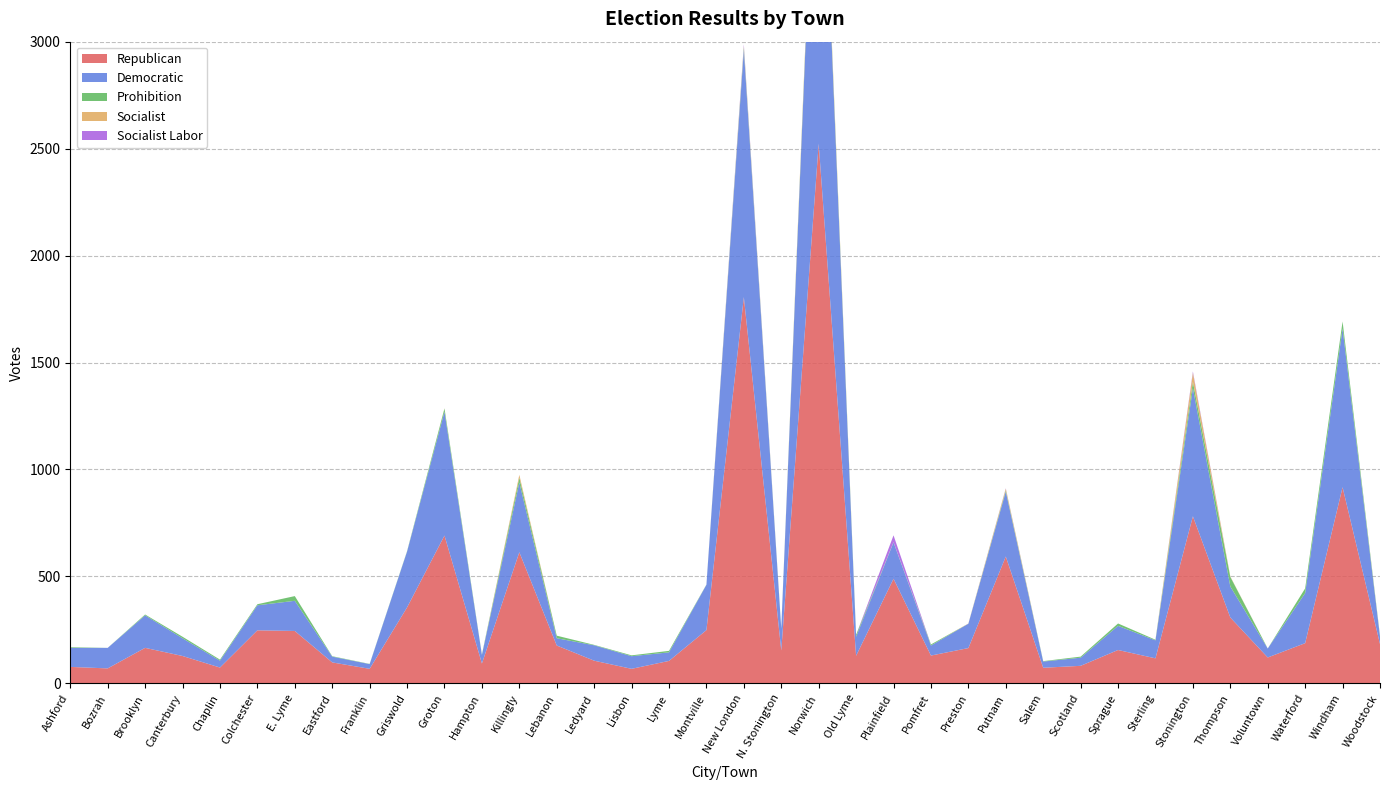

Reading left to right, what are all the values shown in this chart?

Republican: Ashford=77	Bozrah=70	Brooklyn=166	Canterbury=128	Chaplin=74	Colchester=248	E. Lyme=245	Eastford=98	Franklin=68	Griswold=355	Groton=691	Hampton=93	Killingly=613	Lebanon=177	Ledyard=106	Lisbon=68	Lyme=105	Montville=249	New London=1806	N. Stonington=154	Norwich=2523	Old Lyme=129	Plainfield=489	Pomfret=130	Preston=165	Putnam=593	Salem=73	Scotland=82	Sprague=156	Sterling=117	Stonington=781	Thompson=308	Voluntown=121	Waterford=188	Windham=917	Woodstock=184
Democratic: Ashford=89	Bozrah=96	Brooklyn=152	Canterbury=83	Chaplin=32	Colchester=117	E. Lyme=141	Eastford=27	Franklin=22	Griswold=261	Groton=579	Hampton=40	Killingly=326	Lebanon=34	Ledyard=72	Lisbon=59	Lyme=40	Montville=212	New London=1155	N. Stonington=101	Norwich=1942	Old Lyme=89	Plainfield=170	Pomfret=47	Preston=114	Putnam=303	Salem=29	Scotland=38	Sprague=113	Sterling=84	Stonington=599	Thompson=145	Voluntown=42	Waterford=234	Windham=742	Woodstock=35
Prohibition: Ashford=3	Bozrah=0	Brooklyn=4	Canterbury=7	Chaplin=5	Colchester=5	E. Lyme=22	Eastford=2	Franklin=1	Griswold=2	Groton=15	Hampton=2	Killingly=23	Lebanon=12	Ledyard=2	Lisbon=4	Lyme=7	Montville=1	New London=12	N. Stonington=3	Norwich=17	Old Lyme=9	Plainfield=1	Pomfret=5	Preston=0	Putnam=6	Salem=2	Scotland=5	Sprague=11	Sterling=3	Stonington=30	Thompson=45	Voluntown=0	Waterford=22	Windham=33	Woodstock=3
Socialist: Ashford=0	Bozrah=0	Brooklyn=0	Canterbury=0	Chaplin=0	Colchester=0	E. Lyme=0	Eastford=0	Franklin=0	Griswold=0	Groton=1	Hampton=0	Killingly=13	Lebanon=0	Ledyard=0	Lisbon=0	Lyme=0	Montville=0	New London=5	N. Stonington=0	Norwich=26	Old Lyme=0	Plainfield=0	Pomfret=0	Preston=1	Putnam=8	Salem=0	Scotland=0	Sprague=0	Sterling=0	Stonington=42	Thompson=2	Voluntown=0	Waterford=0	Windham=0	Woodstock=2
Socialist Labor: Ashford=0	Bozrah=0	Brooklyn=0	Canterbury=0	Chaplin=0	Colchester=0	E. Lyme=0	Eastford=0	Franklin=0	Griswold=0	Groton=0	Hampton=0	Killingly=0	Lebanon=0	Ledyard=0	Lisbon=0	Lyme=0	Montville=0	New London=9	N. Stonington=0	Norwich=0	Old Lyme=0	Plainfield=32	Pomfret=0	Preston=0	Putnam=2	Salem=0	Scotland=0	Sprague=0	Sterling=0	Stonington=6	Thompson=0	Voluntown=0	Waterford=0	Windham=0	Woodstock=0